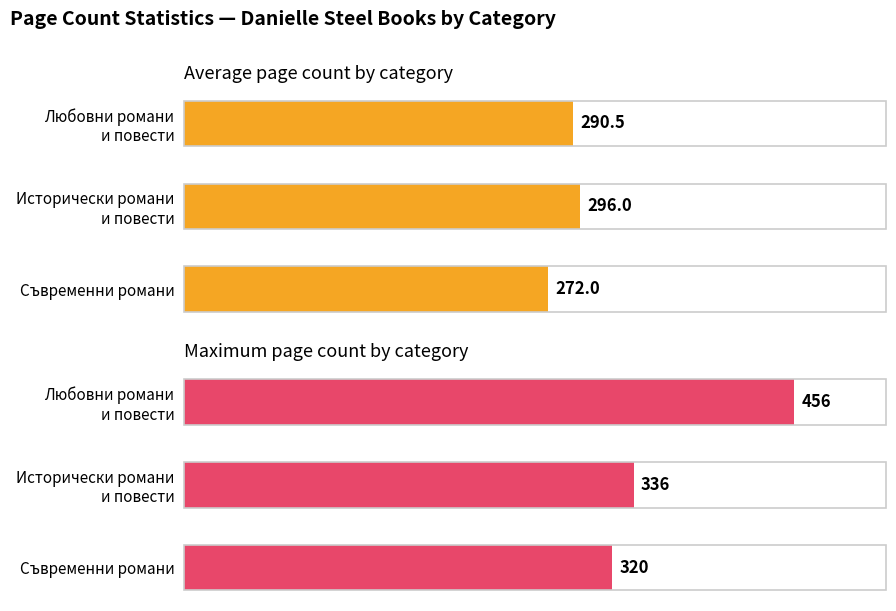

Which series has the largest total across all categories?

Maximum page count